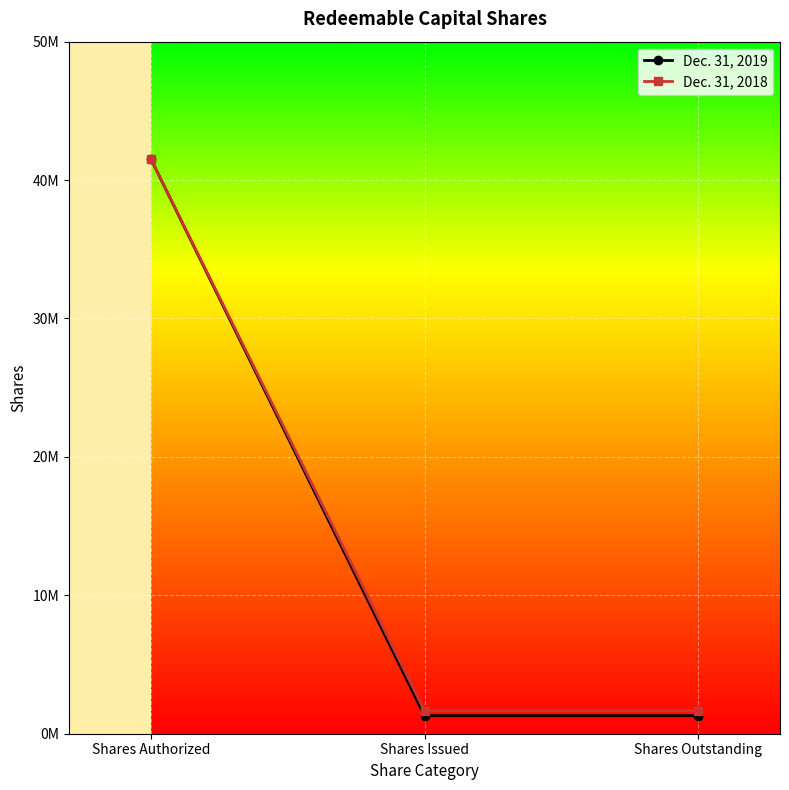

What is the minimum value shown in the chart?

1300000